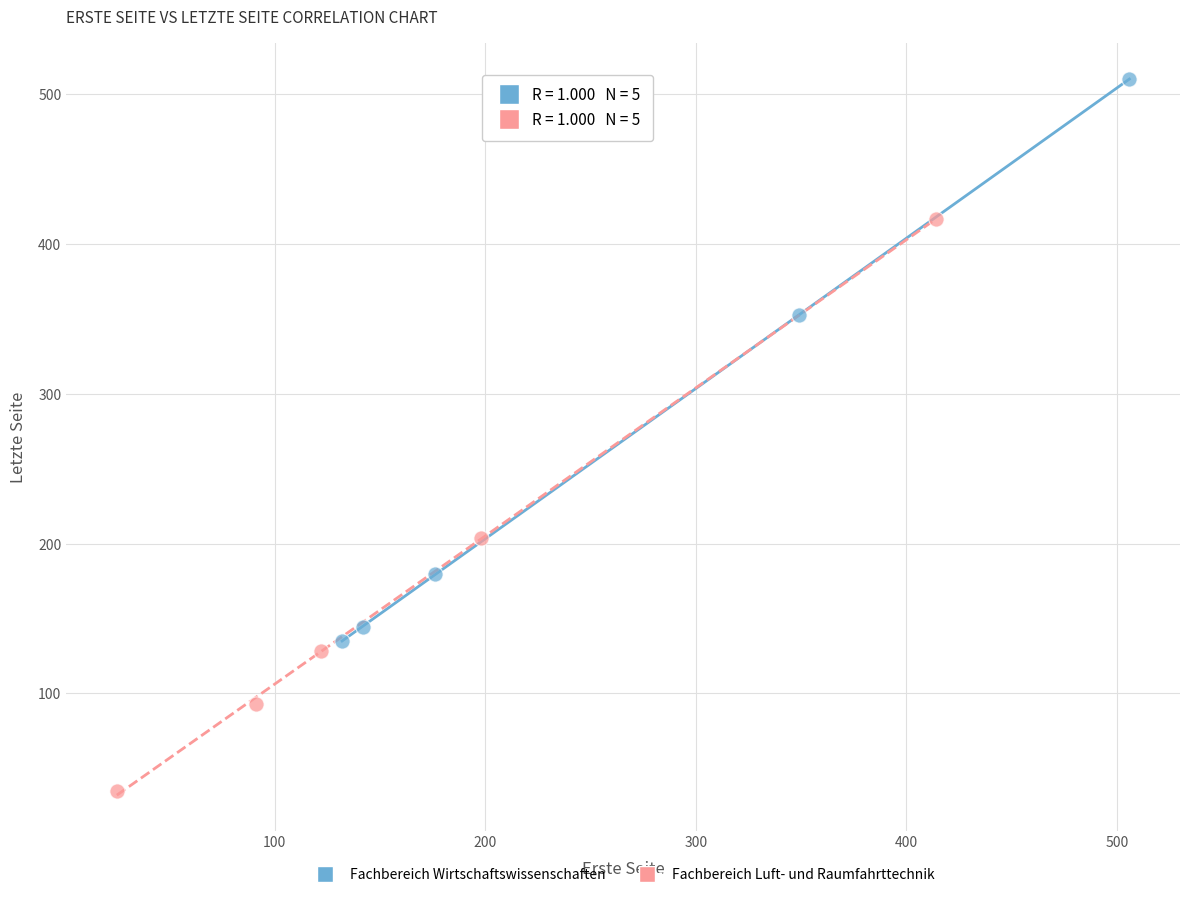

Which series reaches the minimum Y coordinate?

Fachbereich Luft- und Raumfahrttechnik